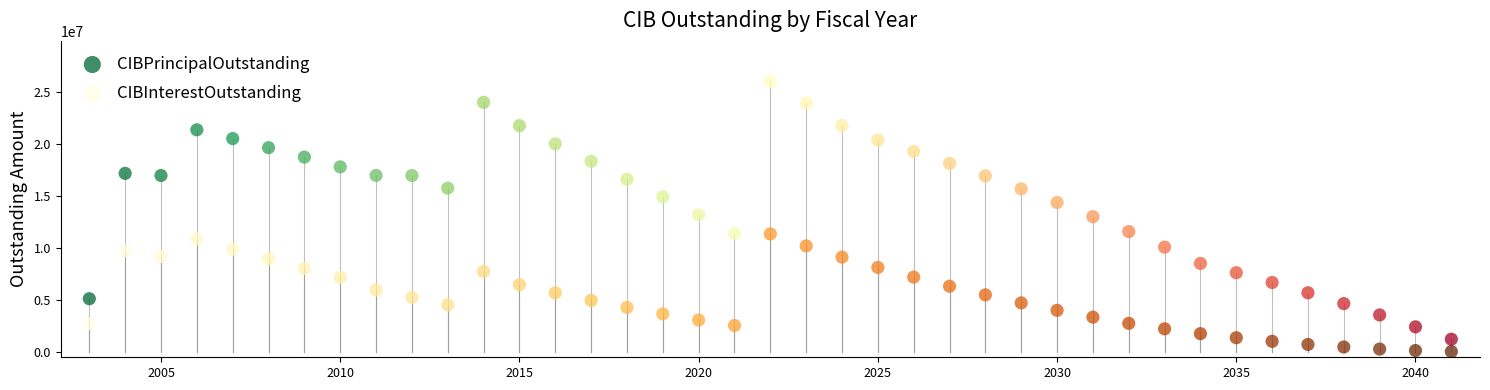

Which series has the widest spread of Y values?

CIBPrincipalOutstanding